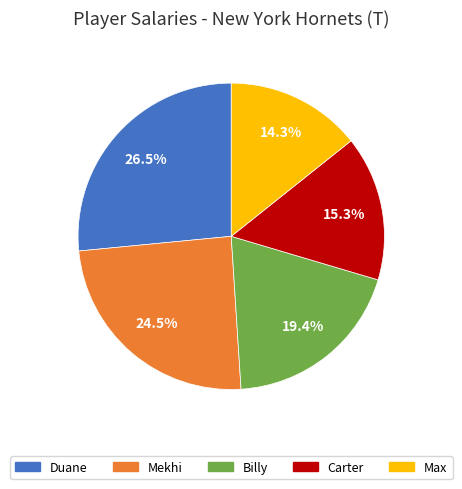

To the nearest percent, what is the average slice percentage?

20%